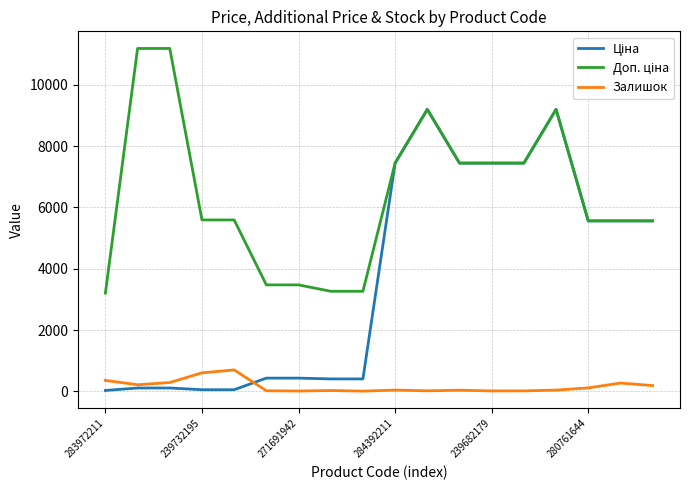

What is the greatest value displayed?

11182.0